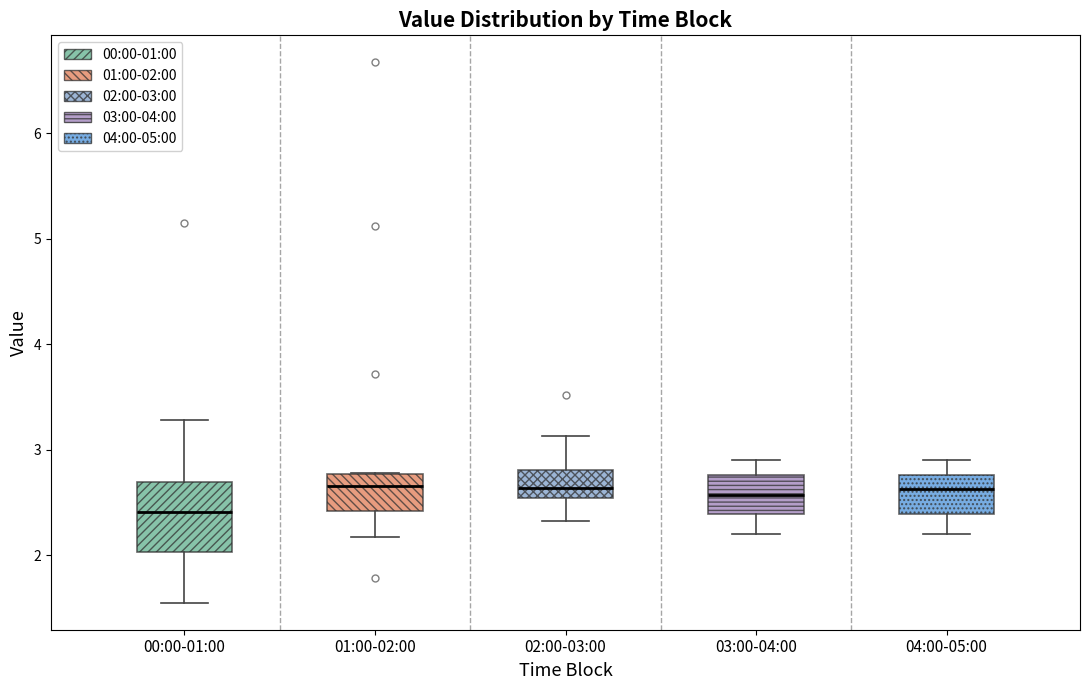

Which box's median line is the lowest?

00:00-01:00